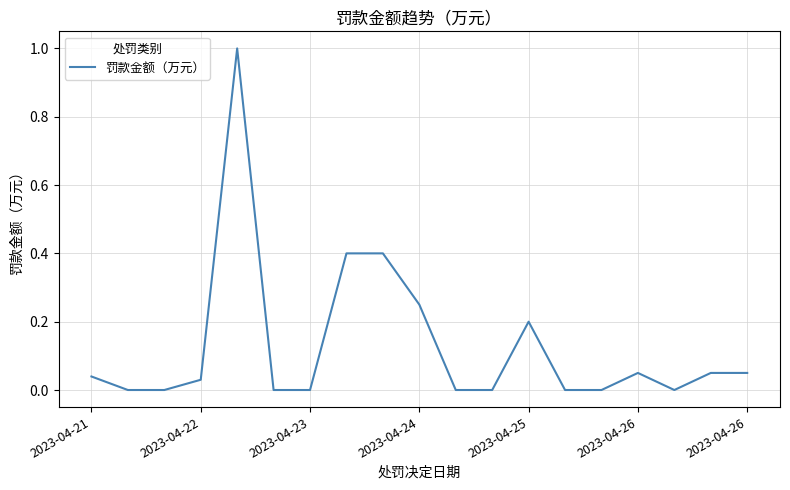

What is the maximum value shown in the chart?

1.0